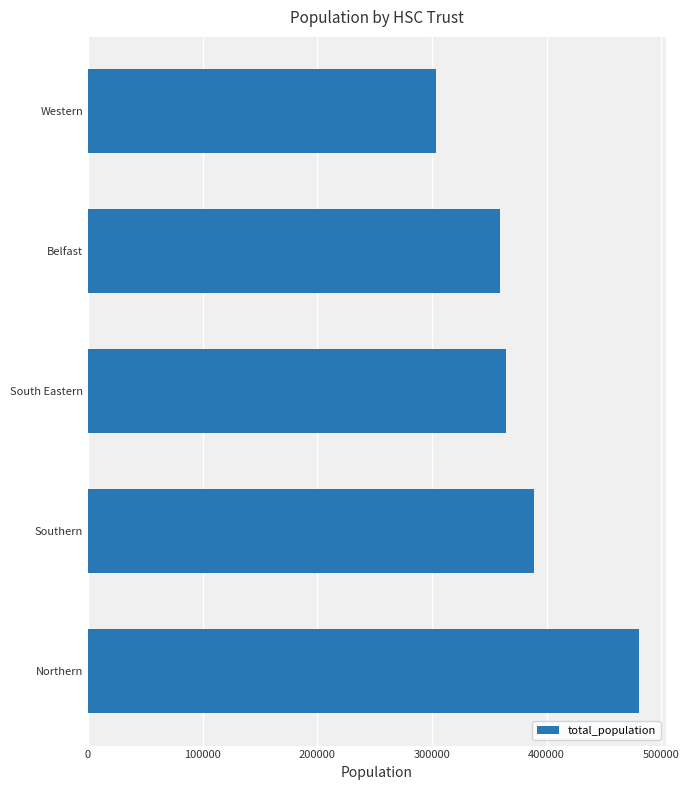

What is the sum of the values at Northern and Southern?

868882